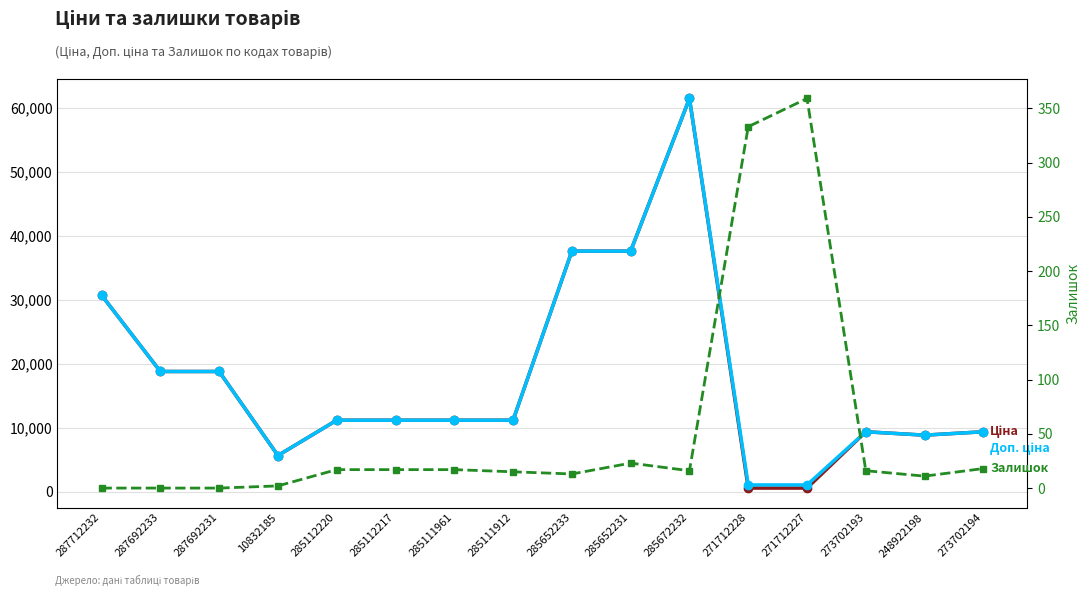

What is the total value across all series at 287712232?

61434.3